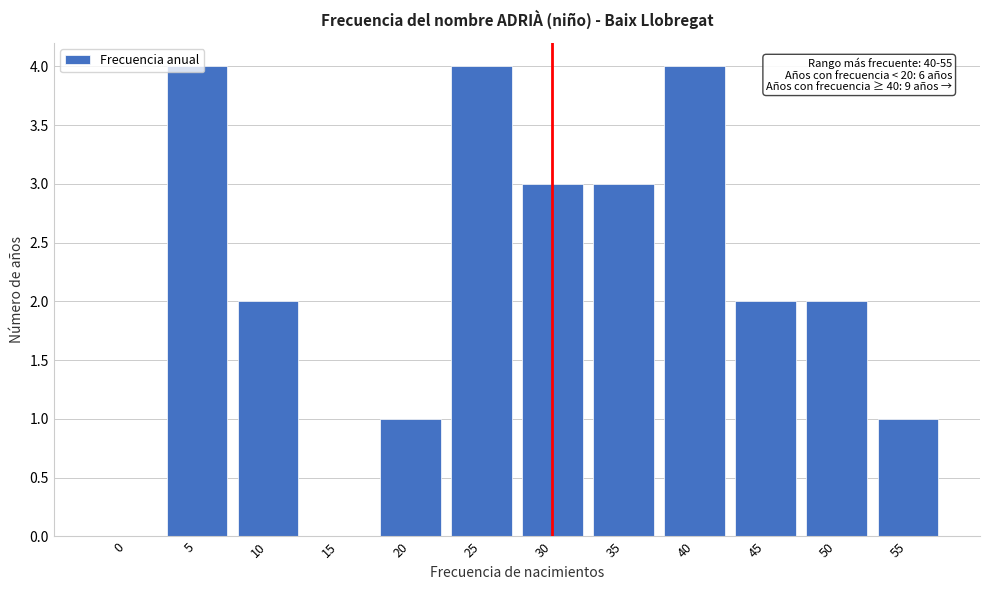

What is the sum of all values?

26